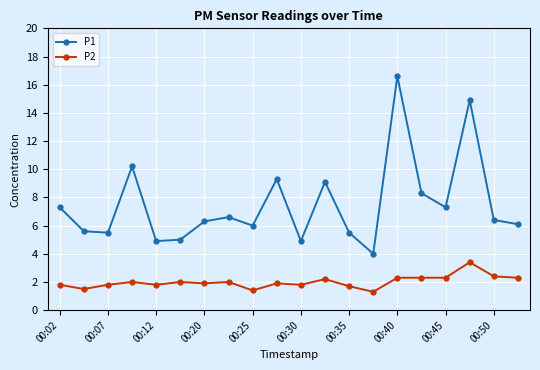

What is the difference between the maximum and second lowest values in the P1 series?

11.7